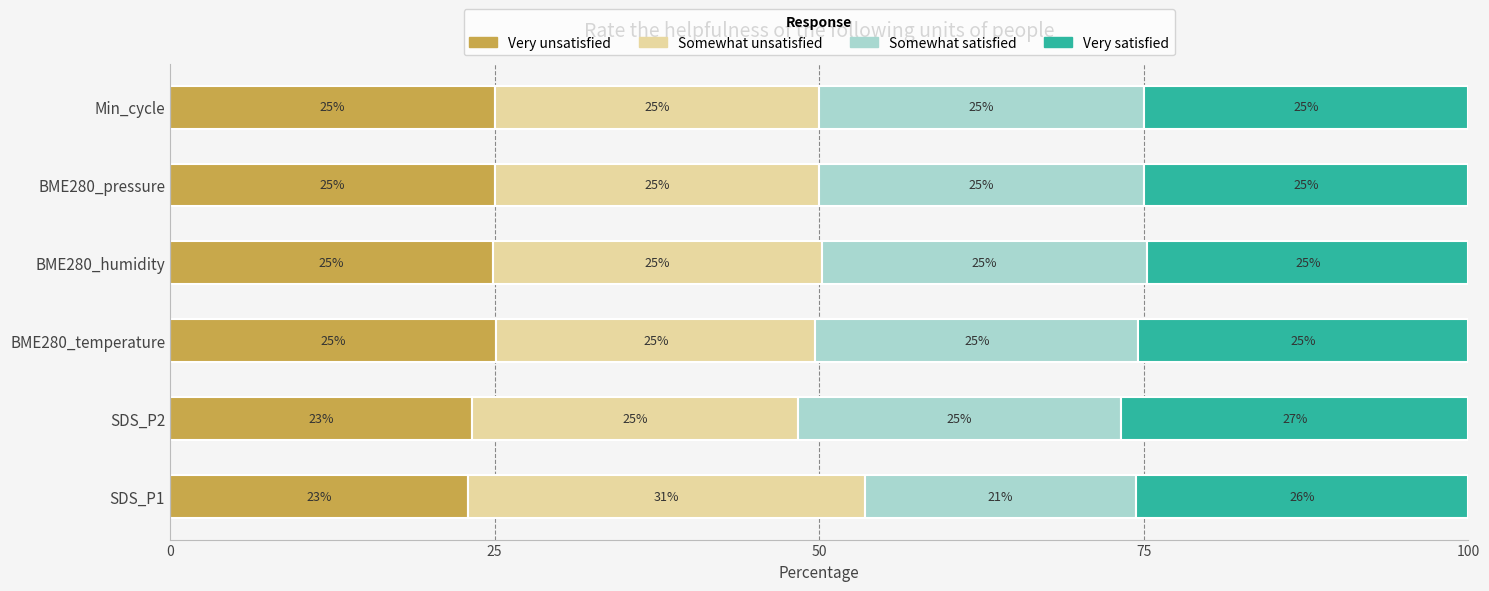

What is the total value across all series at BME280_humidity?

100.0